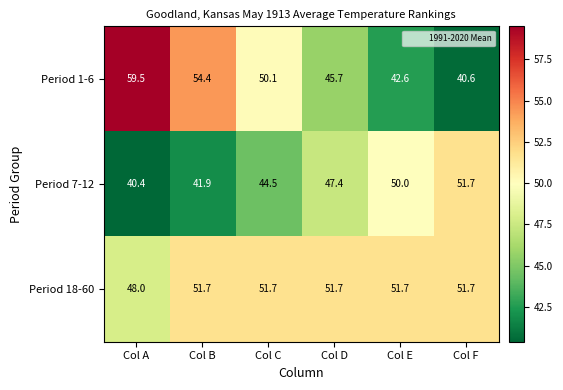

At which category is the sum across all series the highest?

Col B